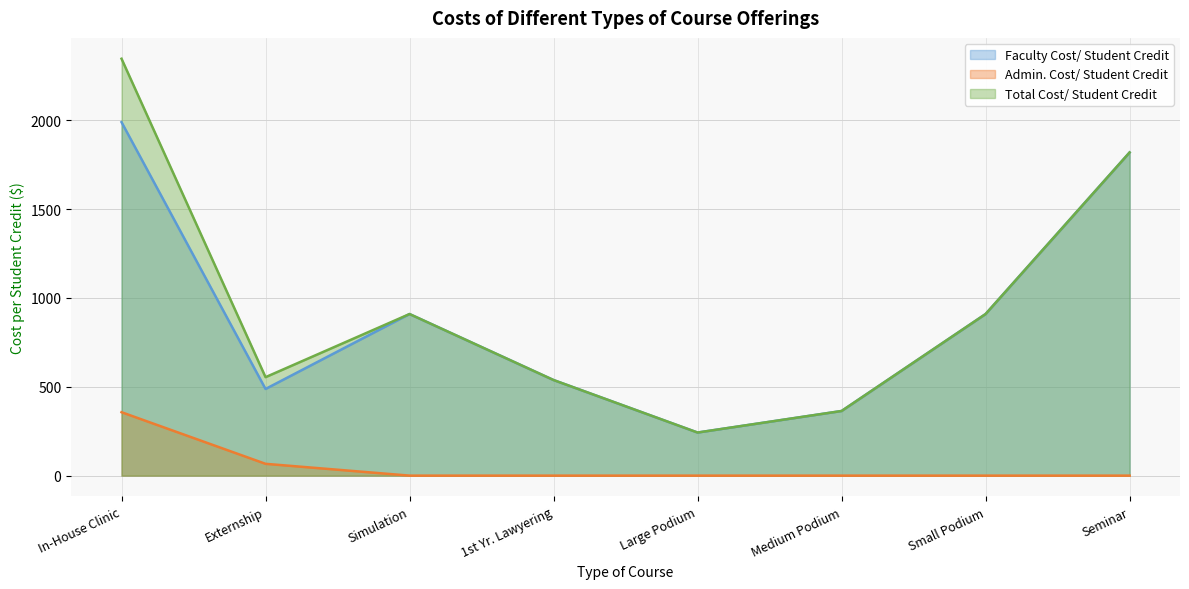

What is the label of the 2nd point from the left?

Externship